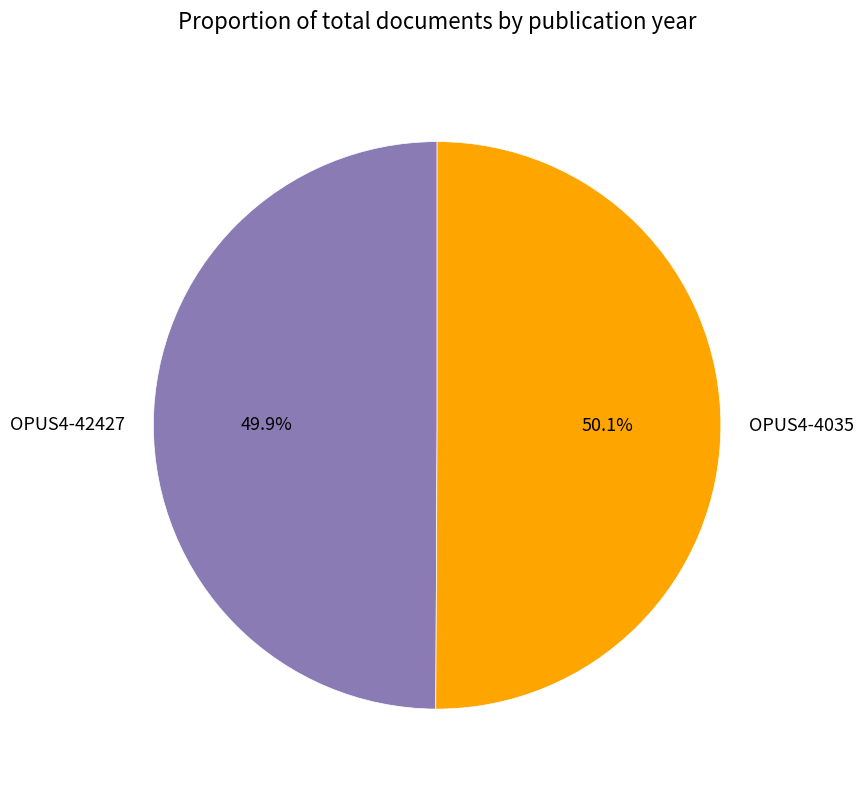

What is the ratio of the value at OPUS4-4035 to the value at OPUS4-42427?

1.0